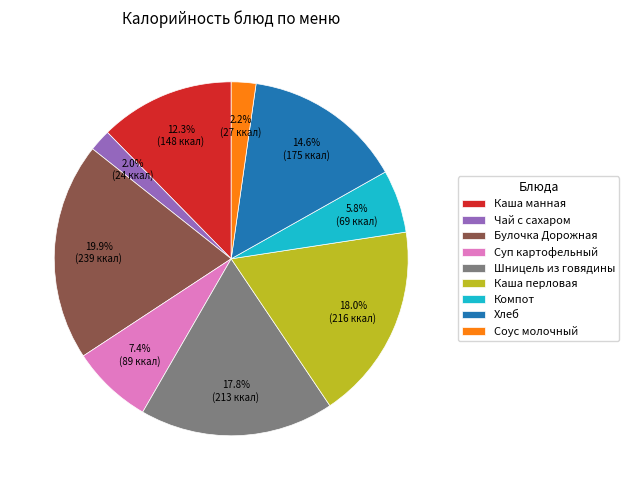

Which has a higher value, Компот or Хлеб?

Хлеб